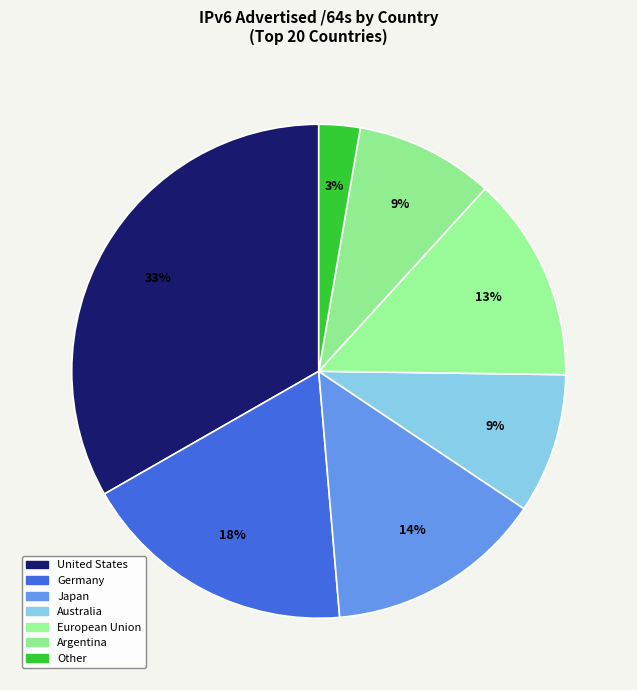

Which slice is the largest?

United States